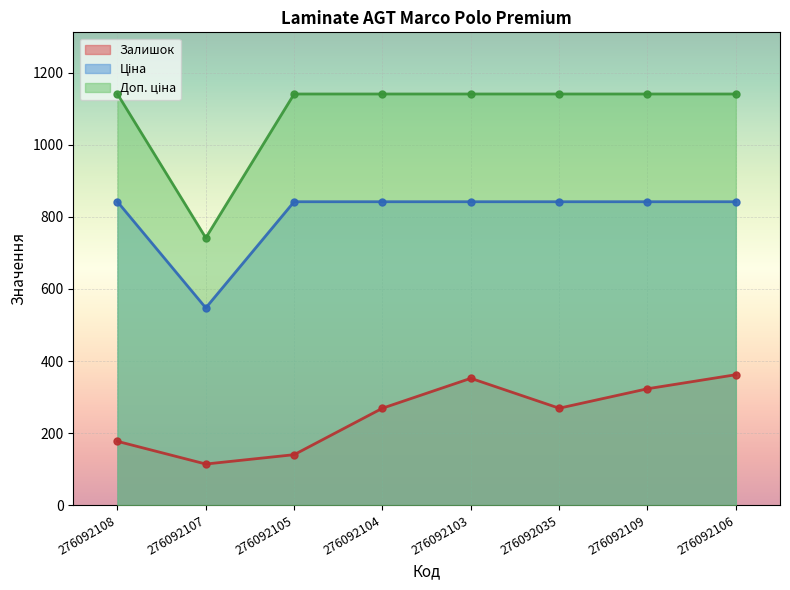

True or false: Залишок and Доп. ціна cross at least once.

False